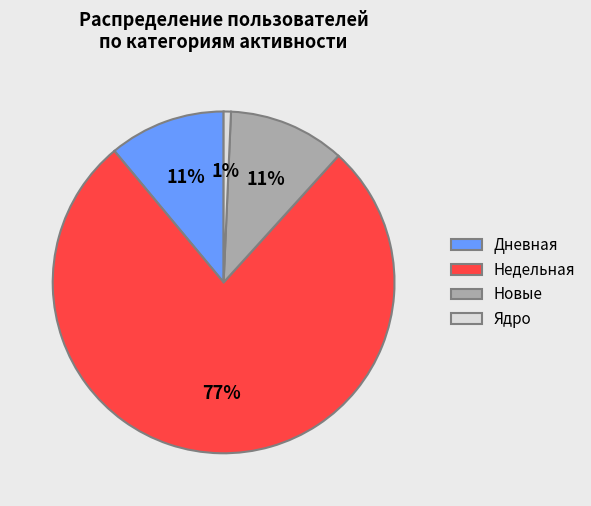

How many segments does this pie chart have?

4